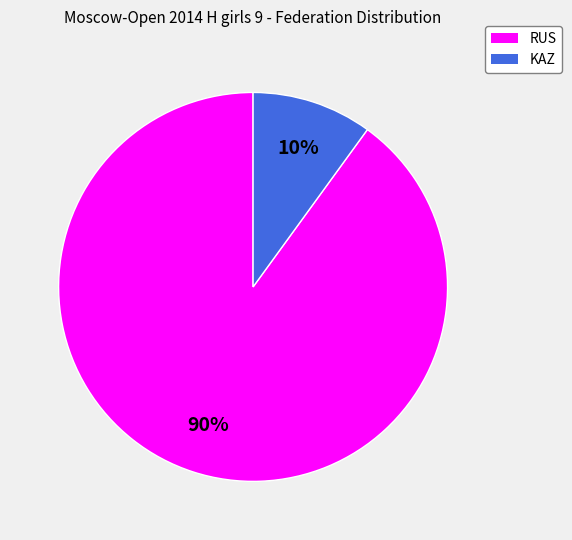

To the nearest percent, what percentage of the pie is RUS?

90%